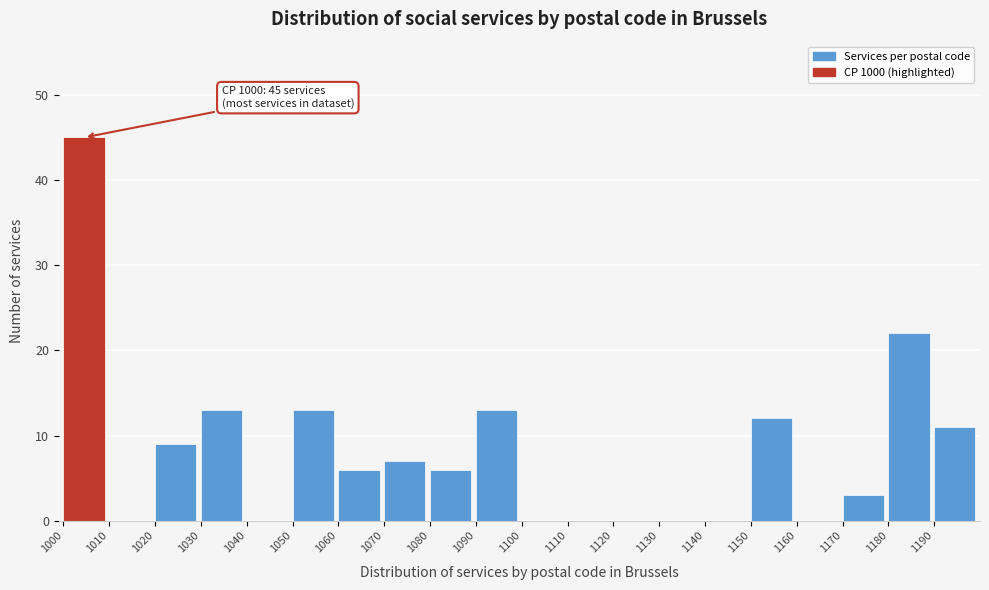

Over which range of the x-axis is the bar tallest?

1000 to 1010